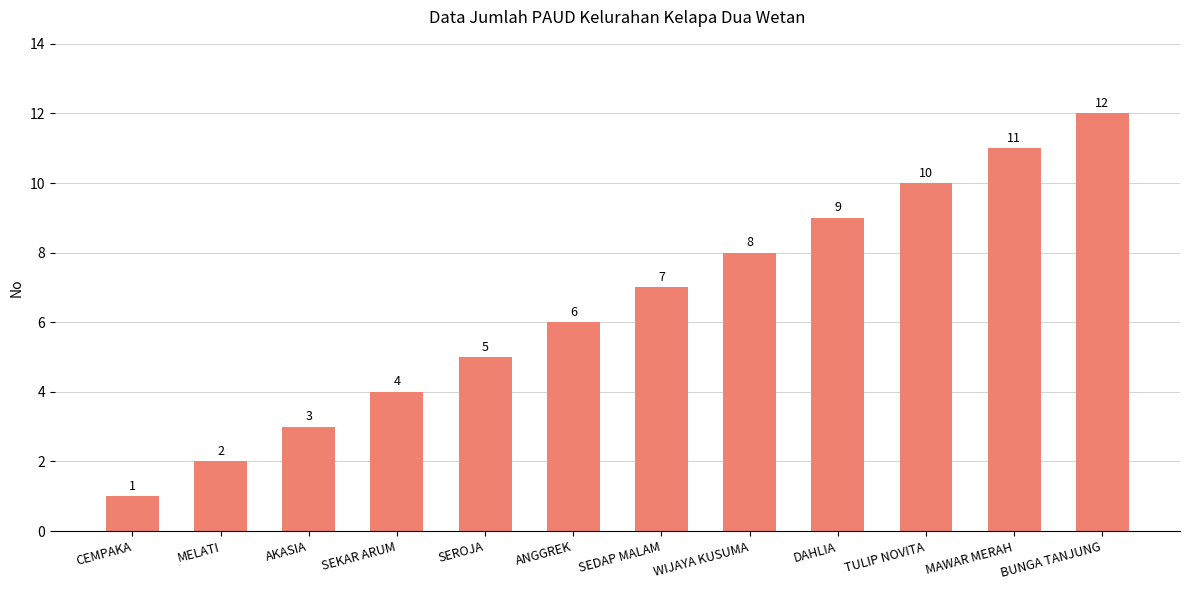

What is the difference between the maximum and minimum values?

11